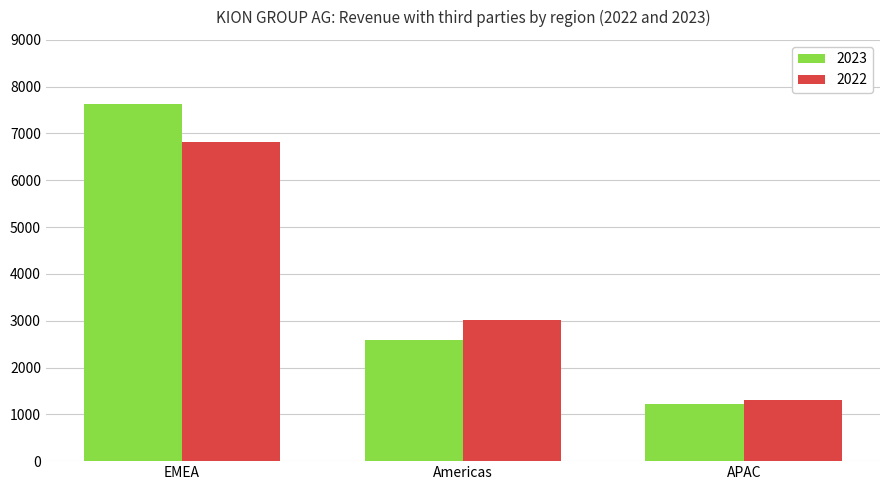

How many data points in 2022 are less than 3014?

1